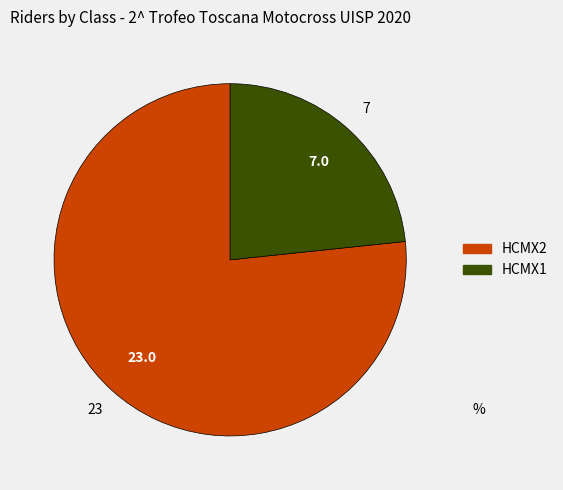

Which slice represents more than half of the pie?

HCMX2